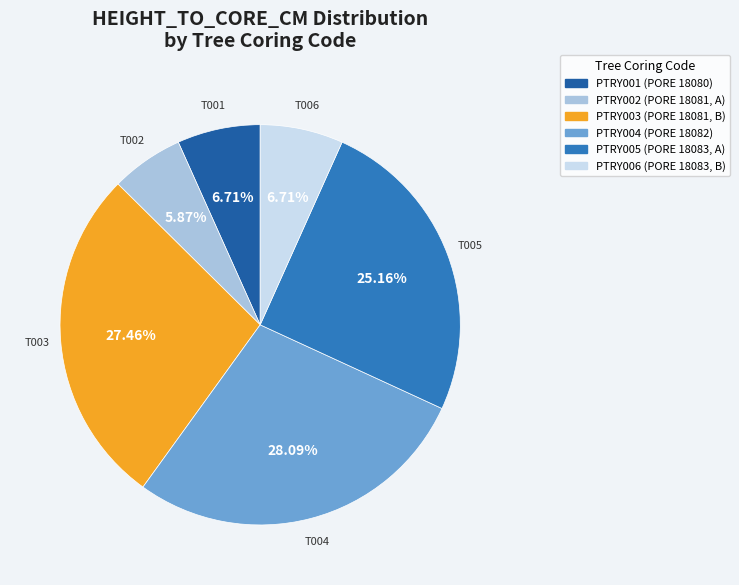

What is the smallest slice in the pie chart?

PTRY002 (PORE 18081, A)